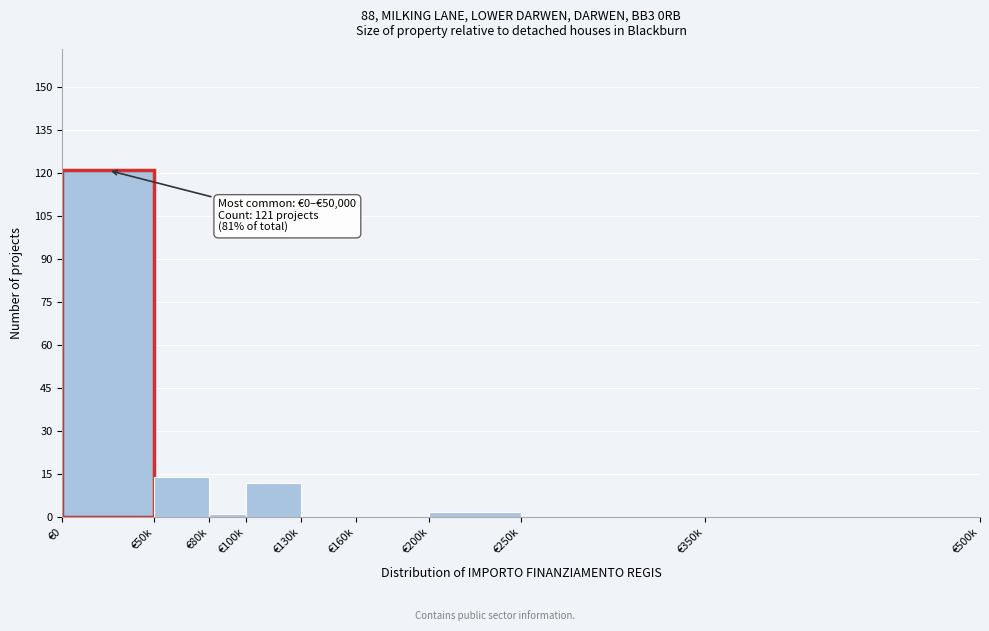

Reading left to right, transcribe all the data shown in this chart.

€0=121	€50k=14	€80k=1	€100k=12	€130k=0	€160k=0	€200k=2	€250k=0	€350k=0